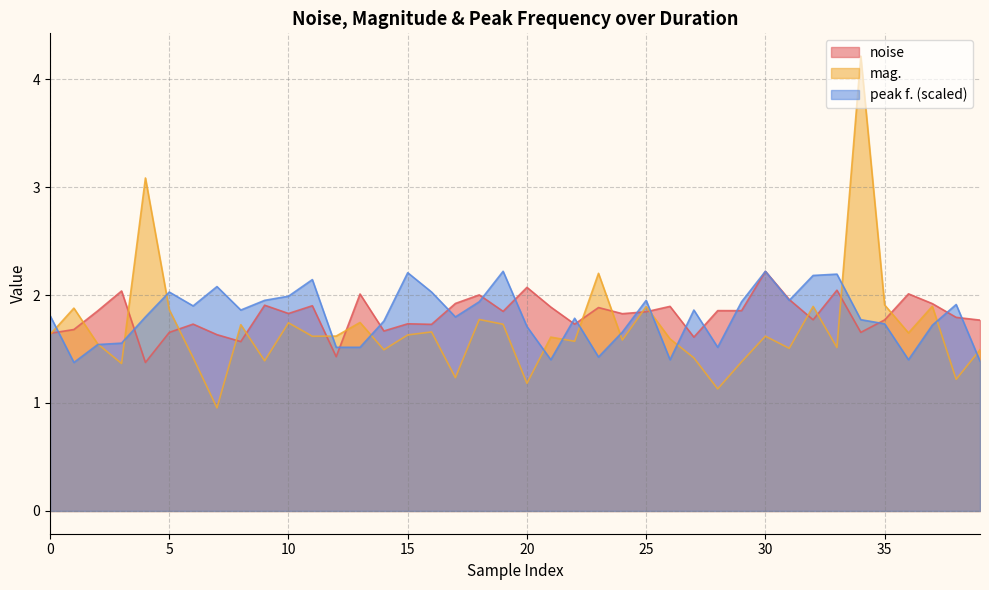

Does the chart display data point markers on the line(s)?

No